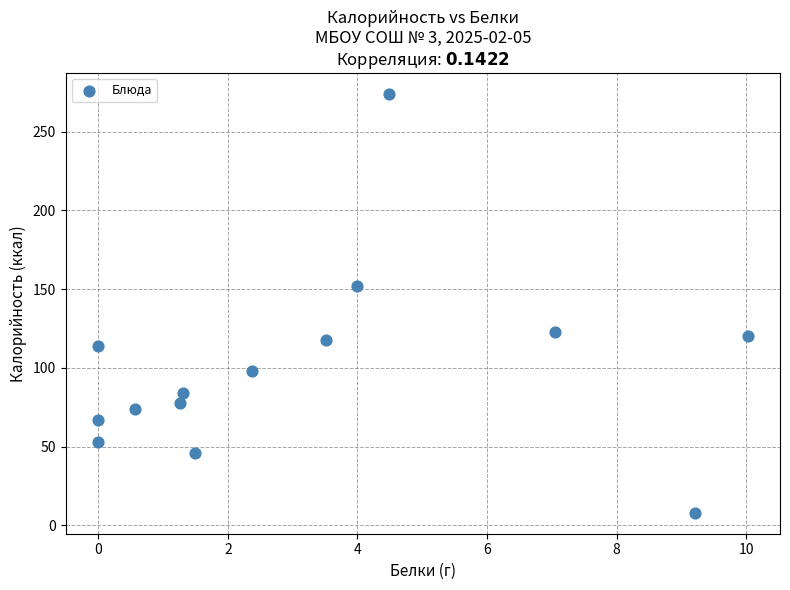

What Y value in the scatter plot is closest to 141?

152